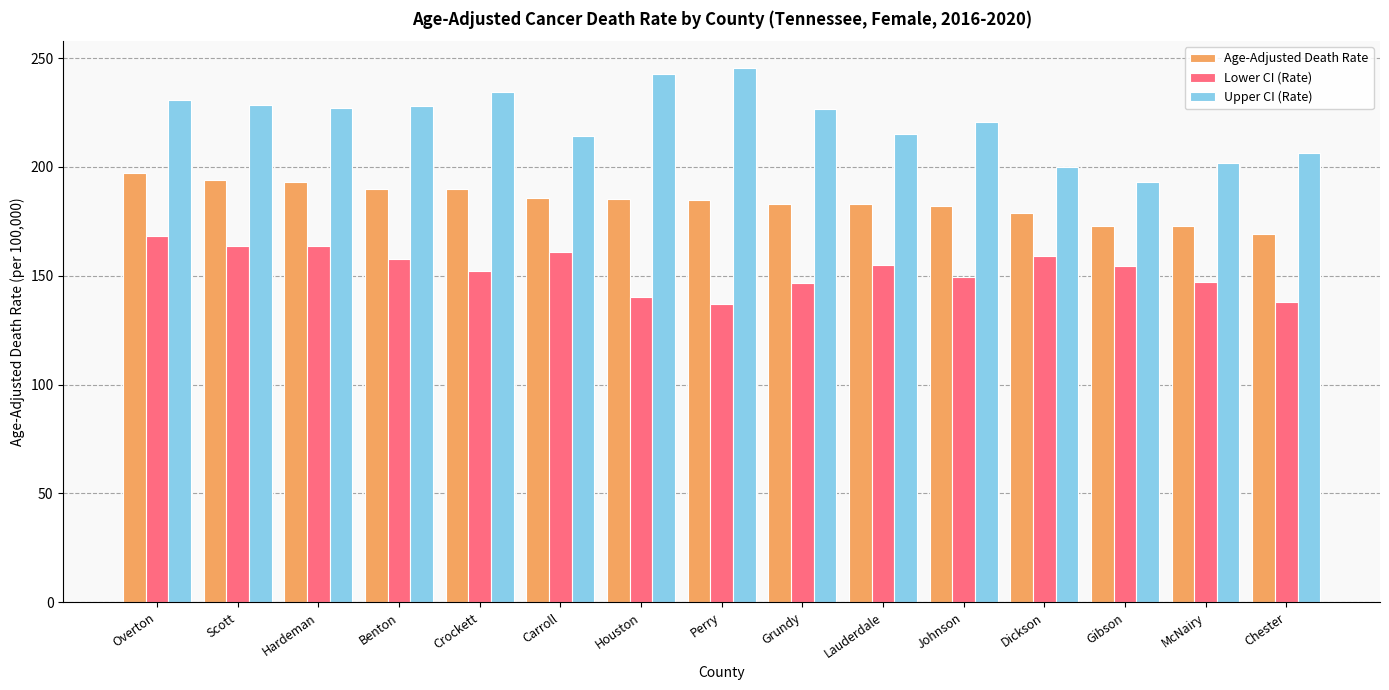

What position from the left is Gibson?

13